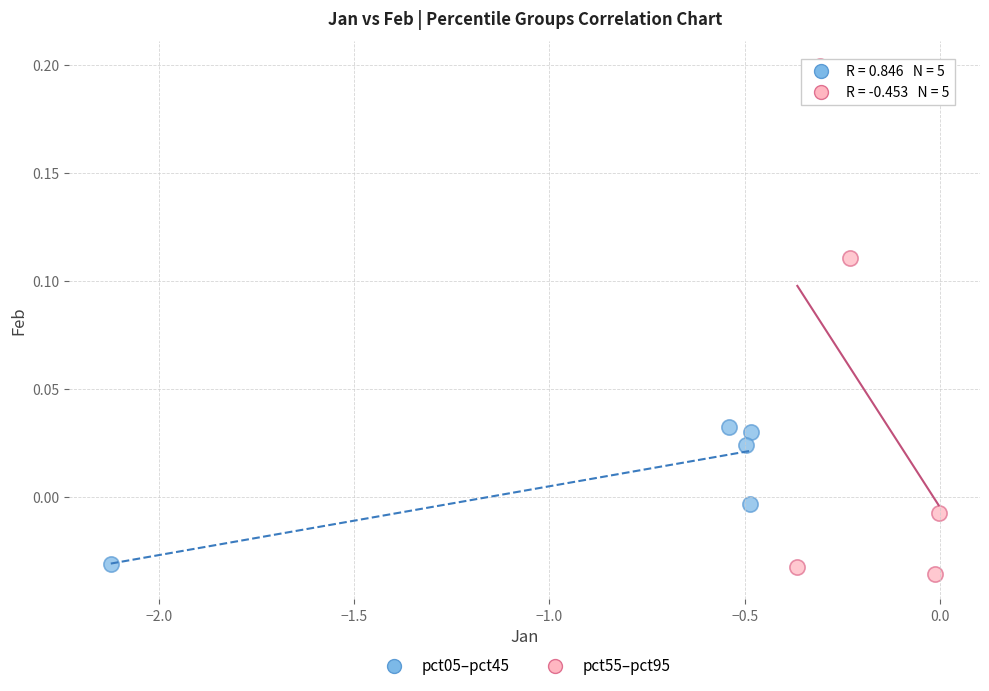

What are all the series names shown in the legend?

pct05–pct45, pct55–pct95